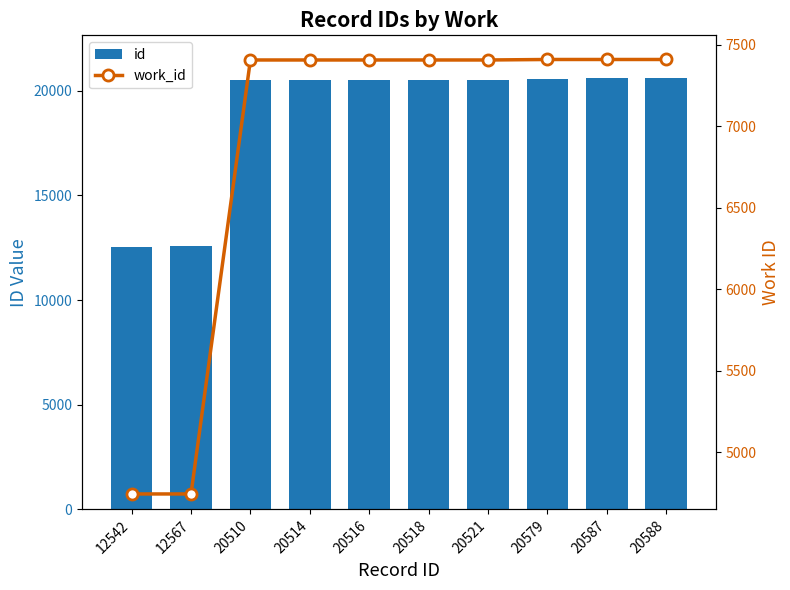

What is the difference between the highest and lowest values at 20579?

13168